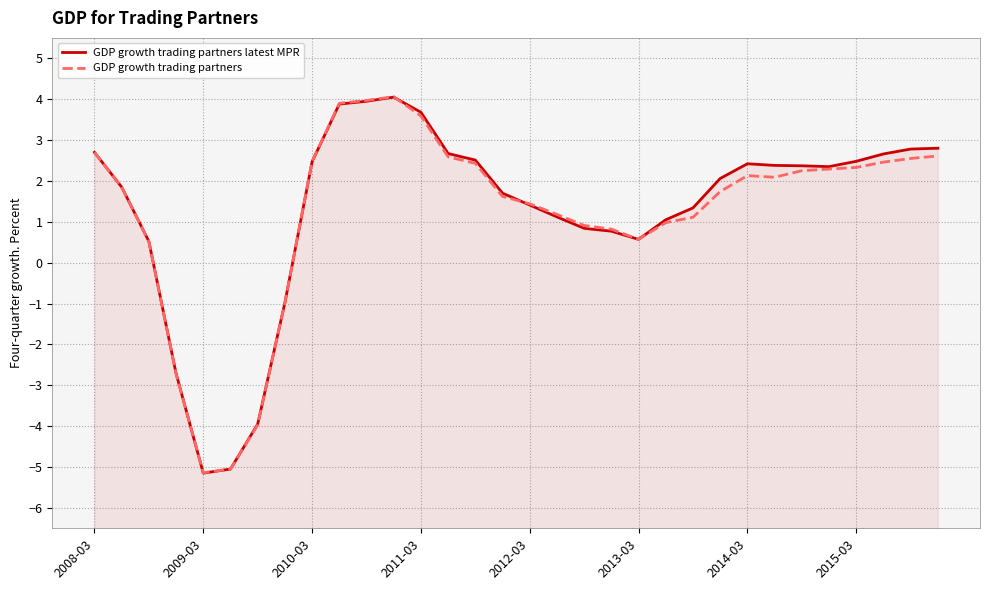

Which series has the widest spread of values?

GDP growth trading partners latest MPR